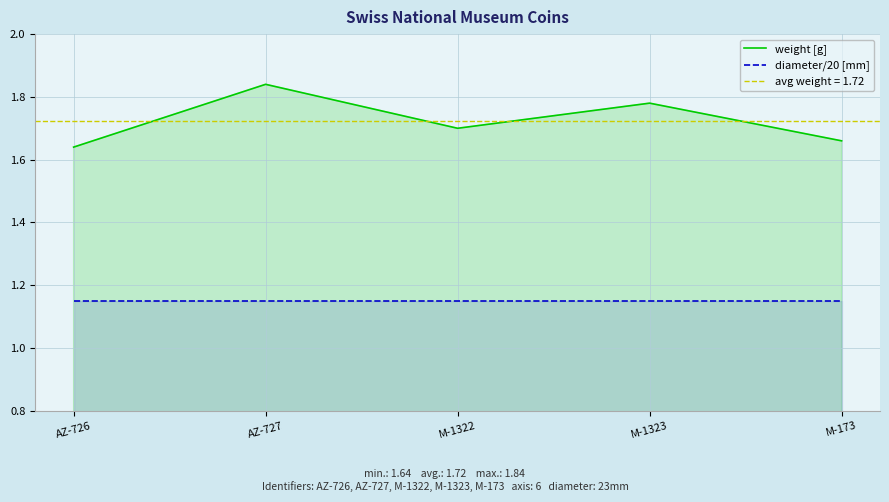

List the series in order of their overall mean, highest first.

weight [g], diameter/20 [mm]